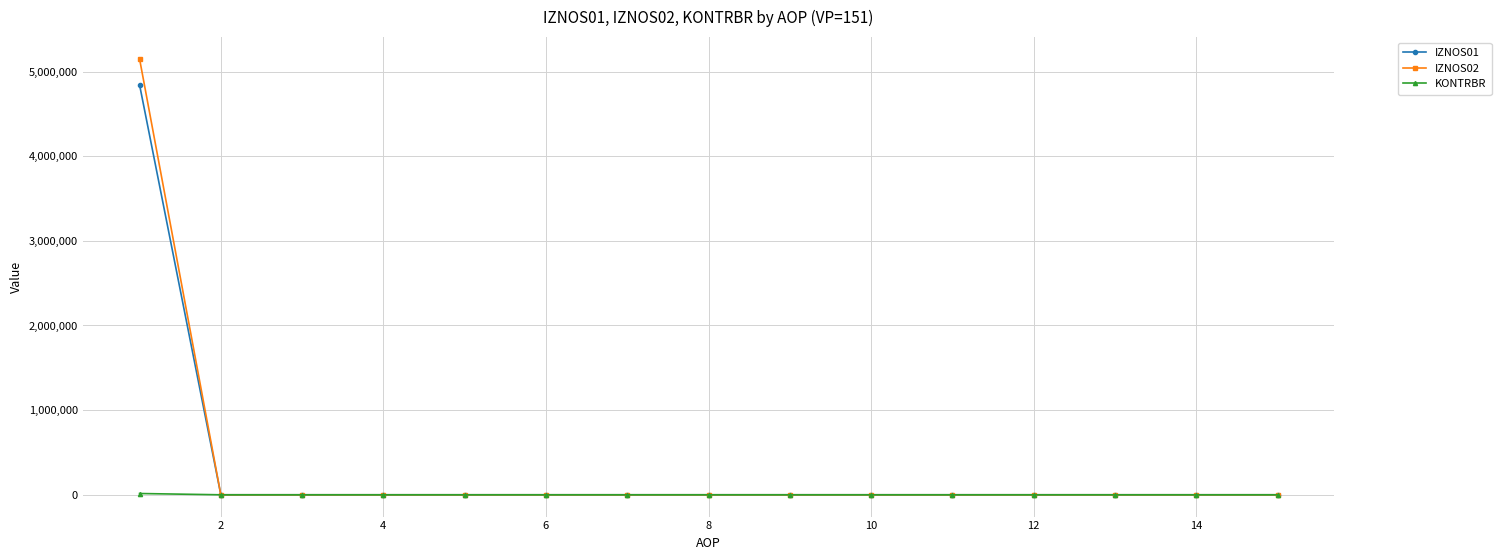

What is the maximum value shown in the chart?

5149440.0